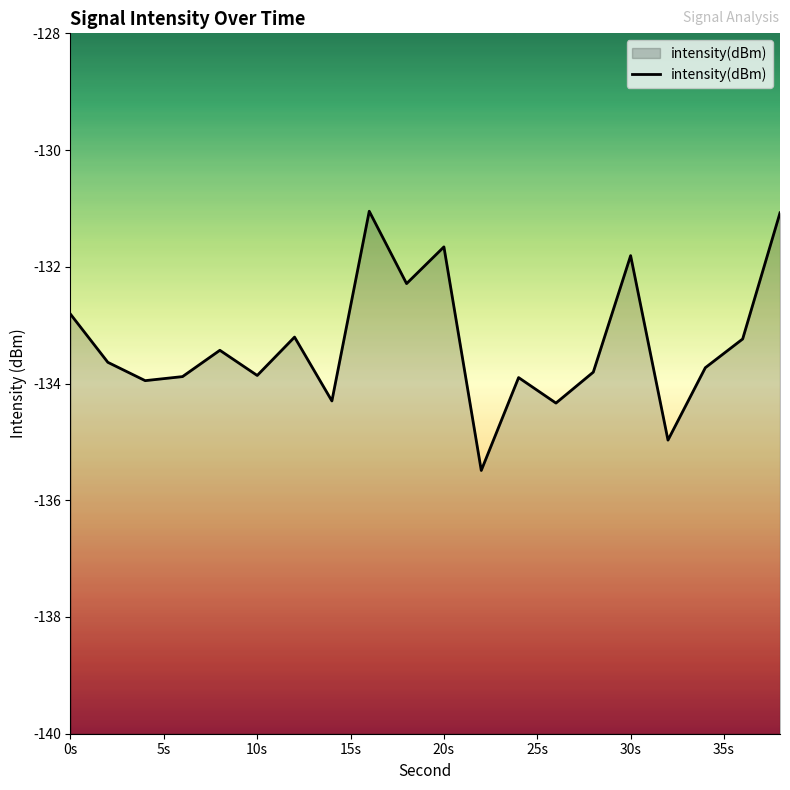

At which label is the value closest to -133?

0s